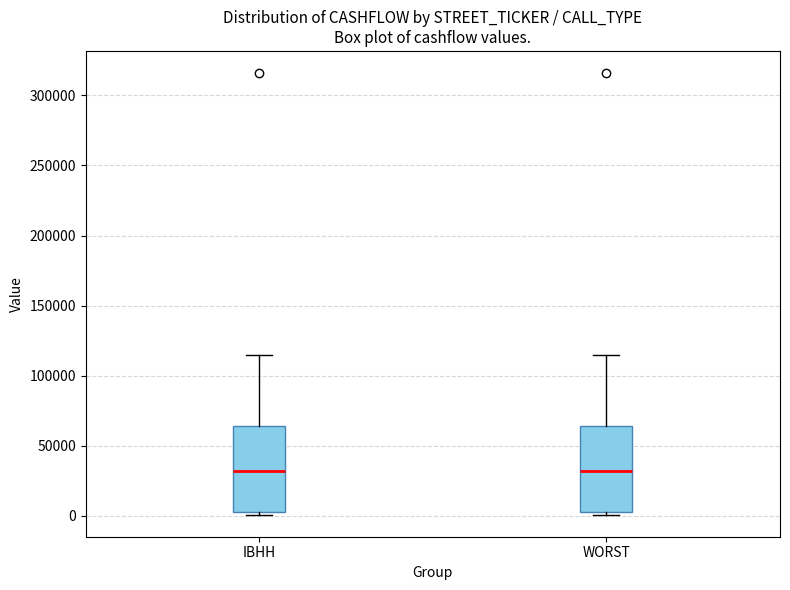

Reading left to right, read every box against the y-axis: the position of its median line, the range the box covers, and the ends of its whiskers. The values are not printed on the chart, so give them approximately, as read against the axis.

IBHH: median 30000, box 5000 to 65000, whiskers 0 to 115000
WORST: median 30000, box 5000 to 65000, whiskers 0 to 115000